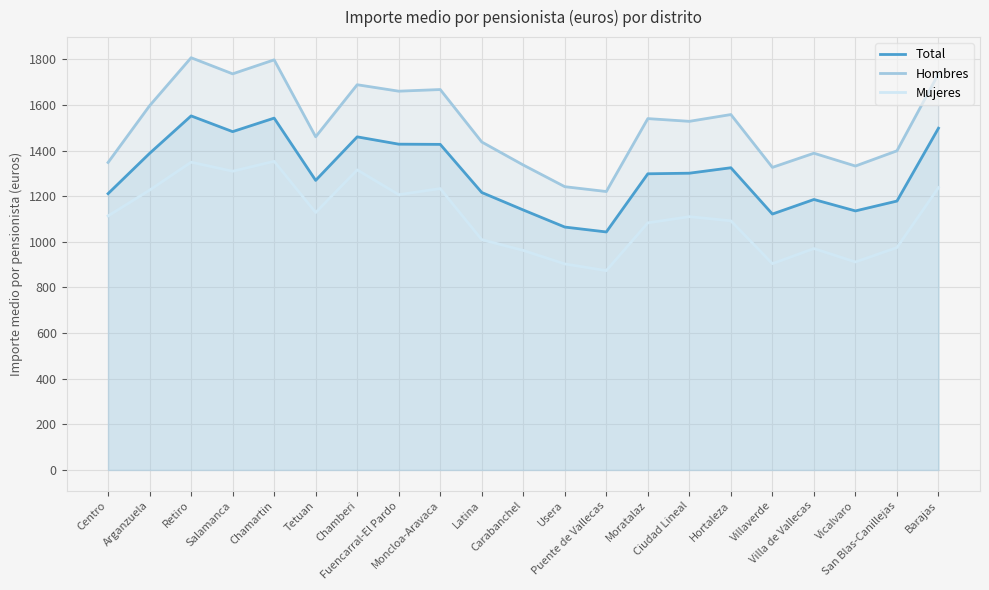

What is the label of the 17th point from the right?

Chamartin